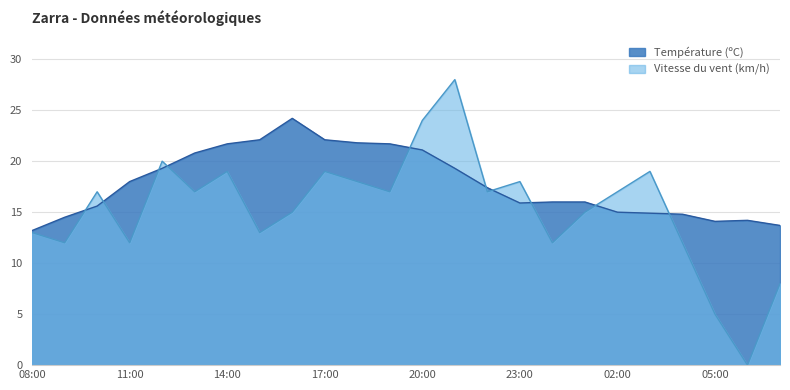

How many lines are shown in the chart?

2